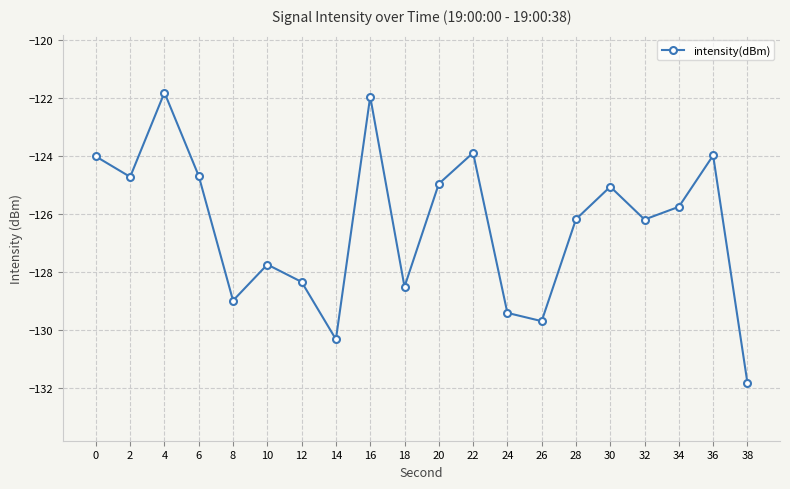

What is the change in value from 2 to 28?

-1.5